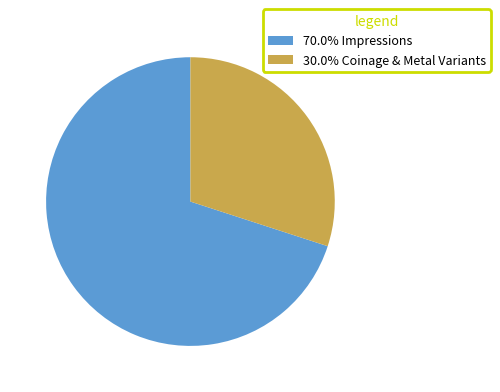

Approximately how many times larger is the value at 70.0% Impressions compared to 30.0% Coinage & Metal Variants?

2.3